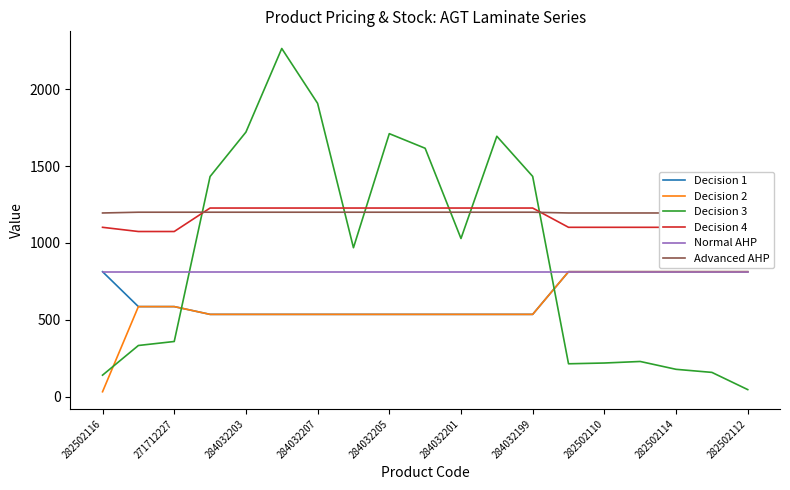

Reading left to right, transcribe all the data shown in this chart.

Decision 1: 813.0	586.0	586.0	535.4	535.4	535.4	535.4	535.4	535.4	535.4	535.4	535.4	535.4	813.0	813.0	813.0	813.0	813.0	813.0
Decision 2: 32.0	586.0	586.0	535.4	535.4	535.4	535.4	535.4	535.4	535.4	535.4	535.4	535.4	813.0	813.0	813.0	813.0	813.0	813.0
Decision 3: 140.0	333.0	359.0	1432.0	1721.0	2265.0	1908.0	969.0	1711.0	1616.0	1029.0	1694.0	1433.0	214.0	219.0	229.0	178.0	158.0	46.0
Decision 4: 1101.8	1074.5	1074.5	1227.2	1227.2	1227.2	1227.2	1227.2	1227.2	1227.2	1227.2	1227.2	1227.2	1101.8	1101.8	1101.8	1101.8	1101.8	1101.8
Normal AHP: 813.0	813.0	813.0	813.0	813.0	813.0	813.0	813.0	813.0	813.0	813.0	813.0	813.0	813.0	813.0	813.0	813.0	813.0	813.0
Advanced AHP: 1195.0	1200.0	1200.0	1200.0	1200.0	1200.0	1200.0	1200.0	1200.0	1200.0	1200.0	1200.0	1200.0	1195.0	1195.0	1195.0	1195.0	1195.0	1195.0